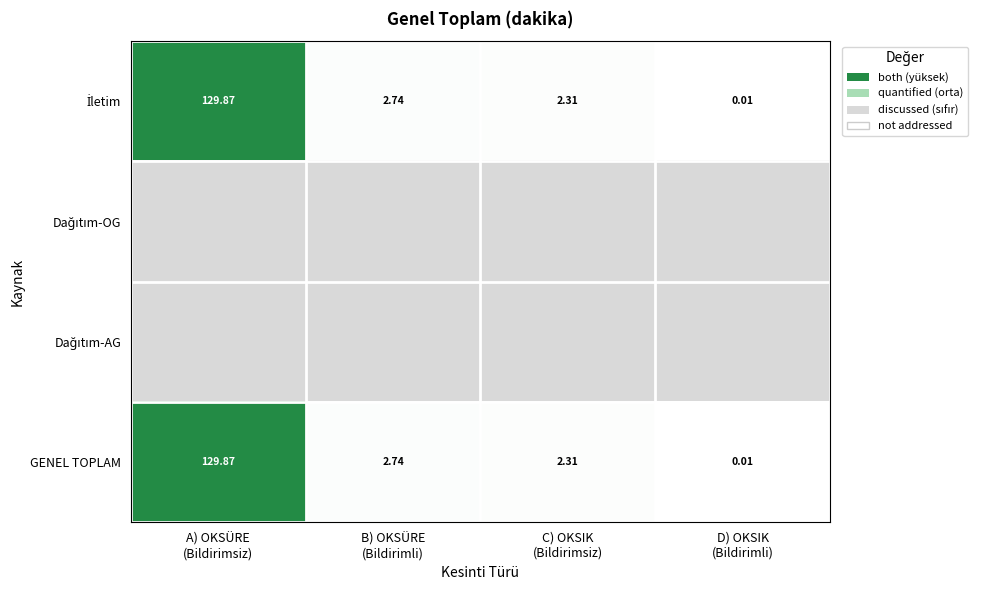

Between D) OKSIK
(Bildirimli) and C) OKSIK
(Bildirimsiz), which is larger?

C) OKSIK
(Bildirimsiz)